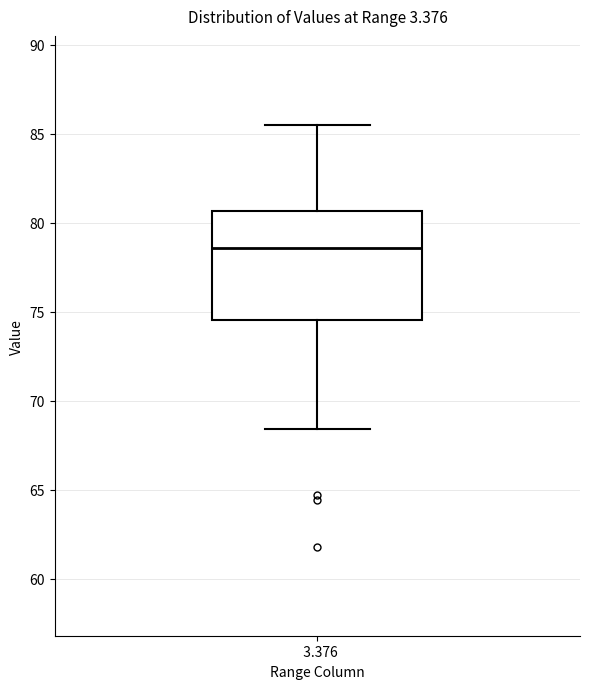

Where does the upper whisker of the box at x = 3.376 end on the y-axis? The values are not printed on the chart, so give them approximately, as read against the axis.

85.5